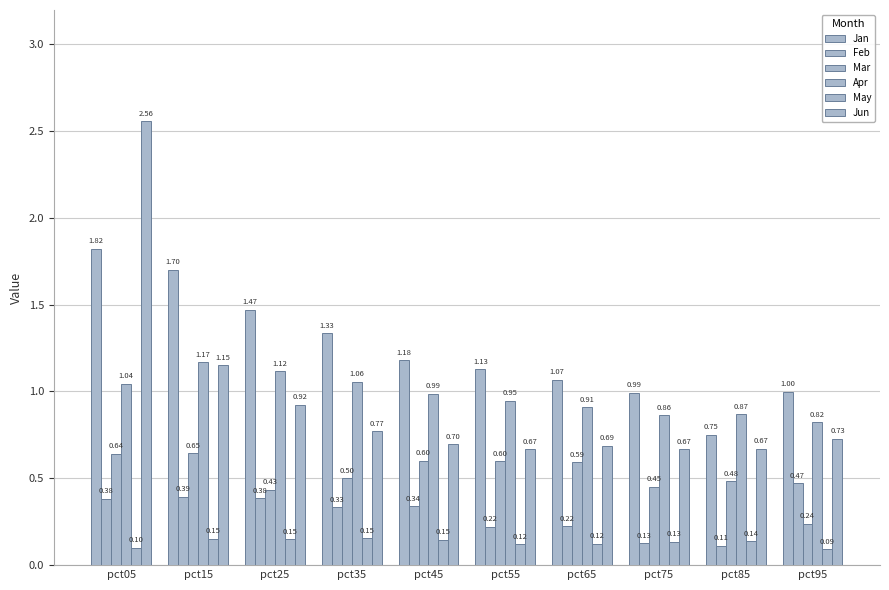

Count the number of categories in the chart.

10